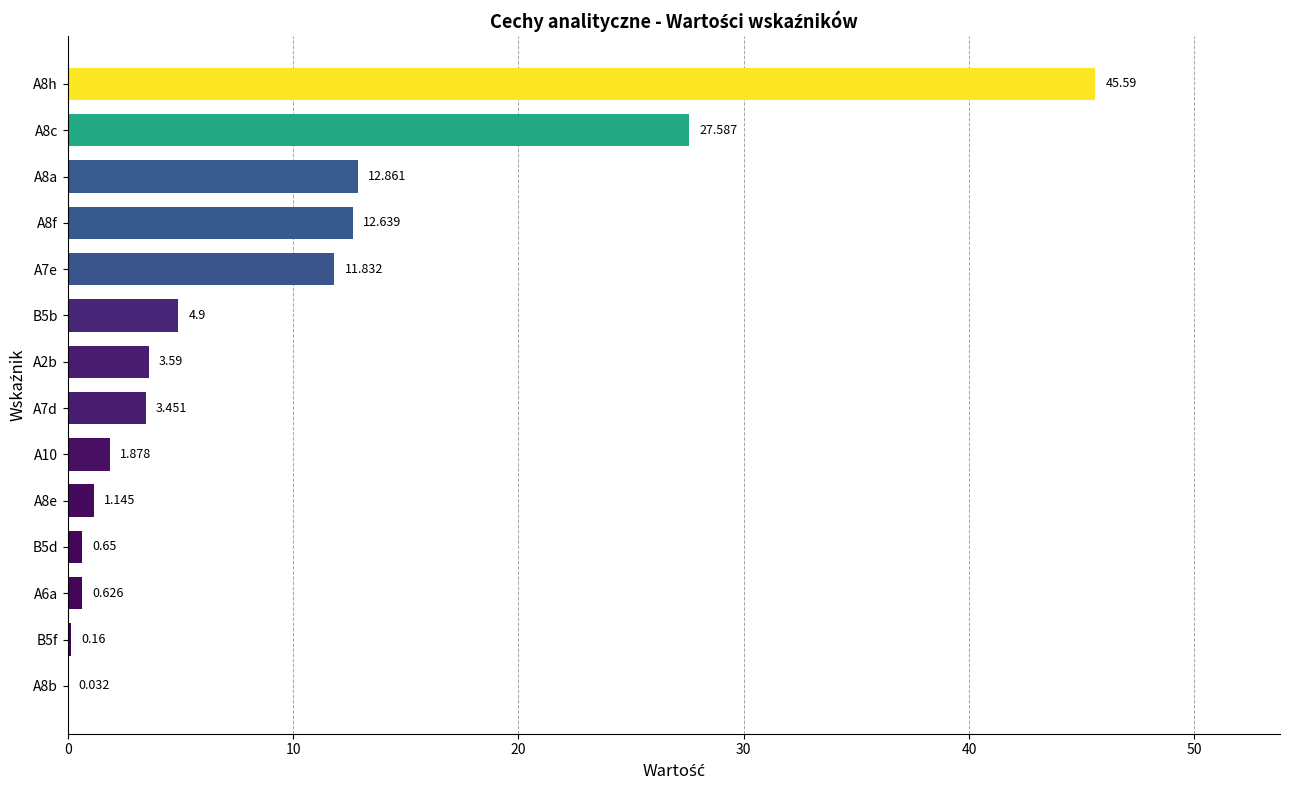

Where is the data nearest to the value 22?

A8c